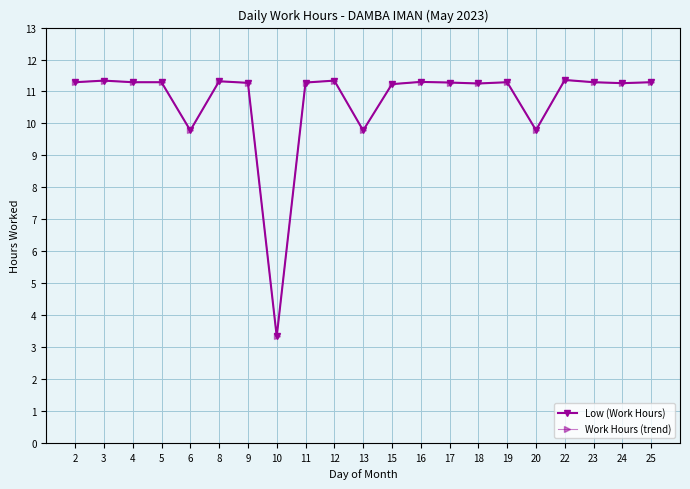

True or false: Low (Work Hours) has a value of 7.6 at 22.

False